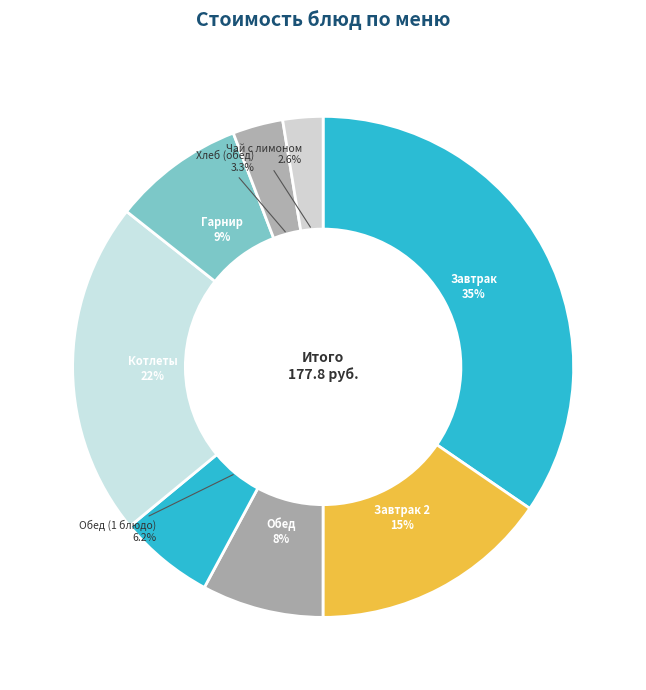

How many slices are in this pie chart?

8